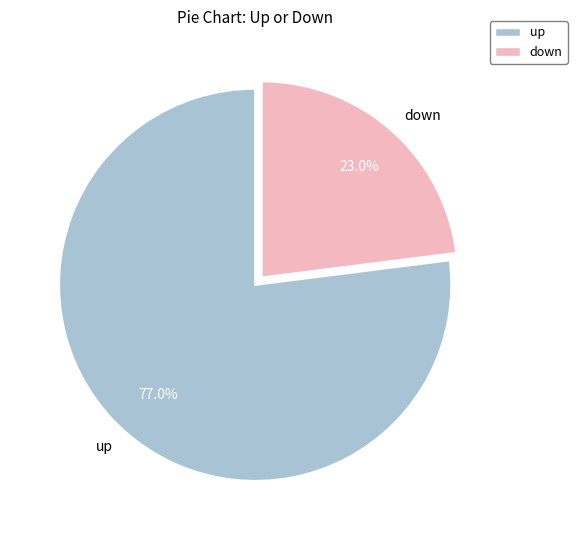

To the nearest percent, what is the average slice percentage?

50%